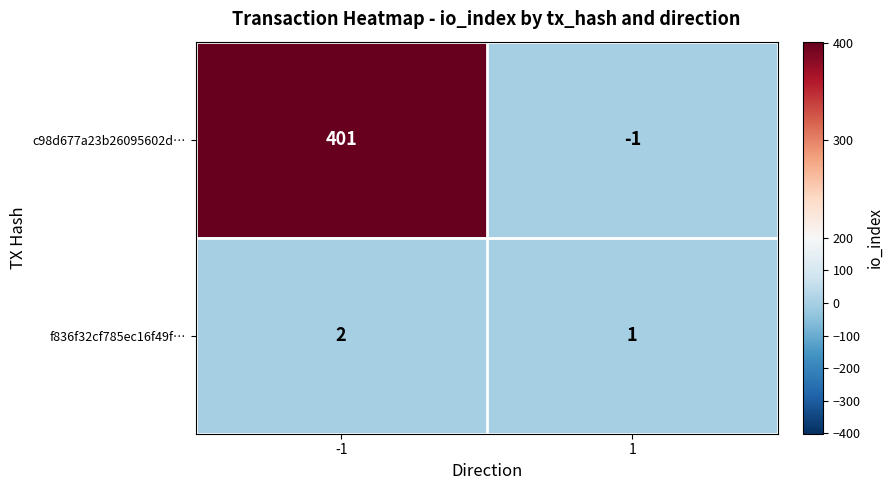

Which series has the widest spread of values?

c98d677a23b26095602d…